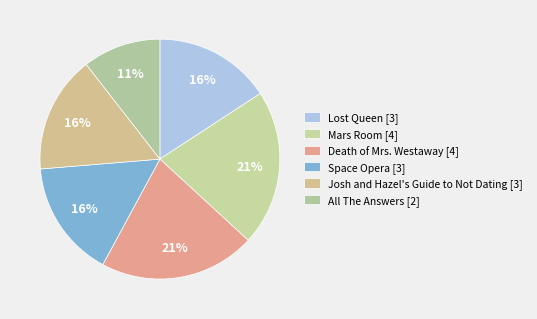

To the nearest percent, what is the combined percentage of Death of Mrs. Westaway and Mars Room?

42%